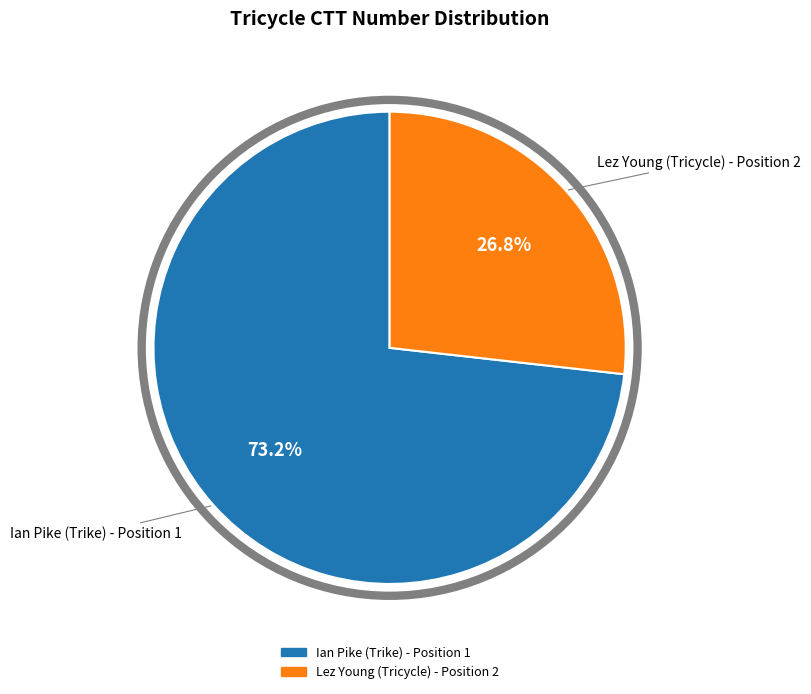

To the nearest percent, what is the average slice percentage?

50%